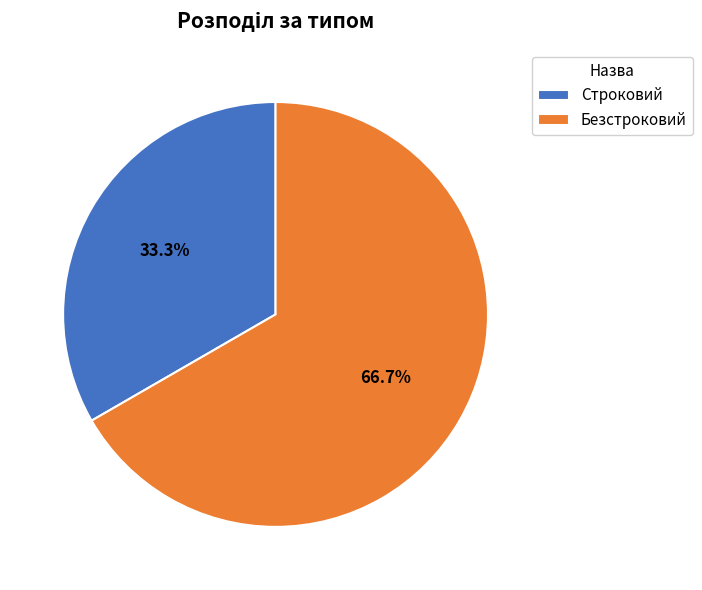

To the nearest percent, what is the combined percentage of Строковий and Безстроковий?

100%